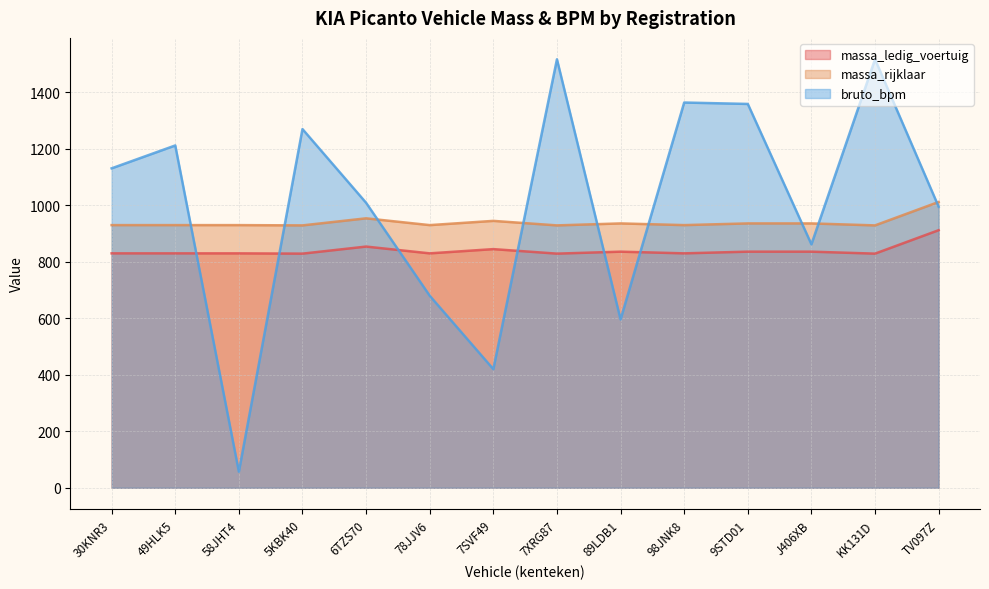

Is the value of massa_rijklaar at 58JHT4 greater than the value of massa_ledig_voertuig at 7SVF49?

Yes